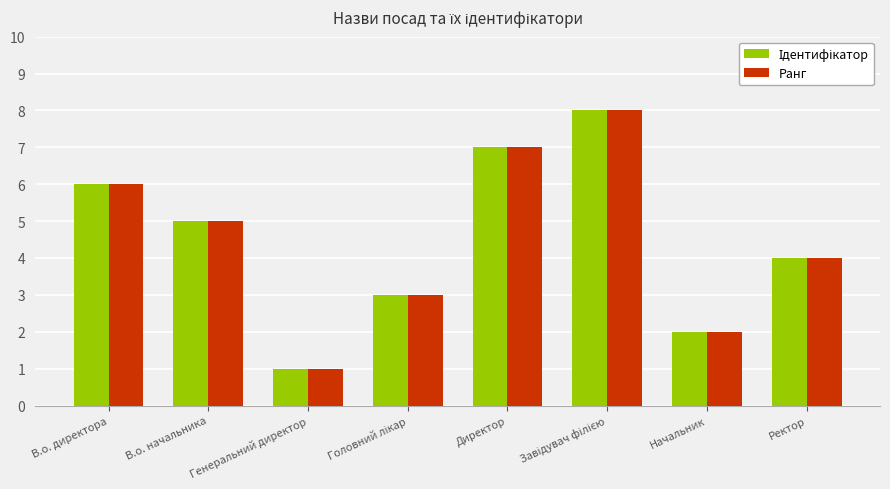

What is the total value across all series at Начальник?

4